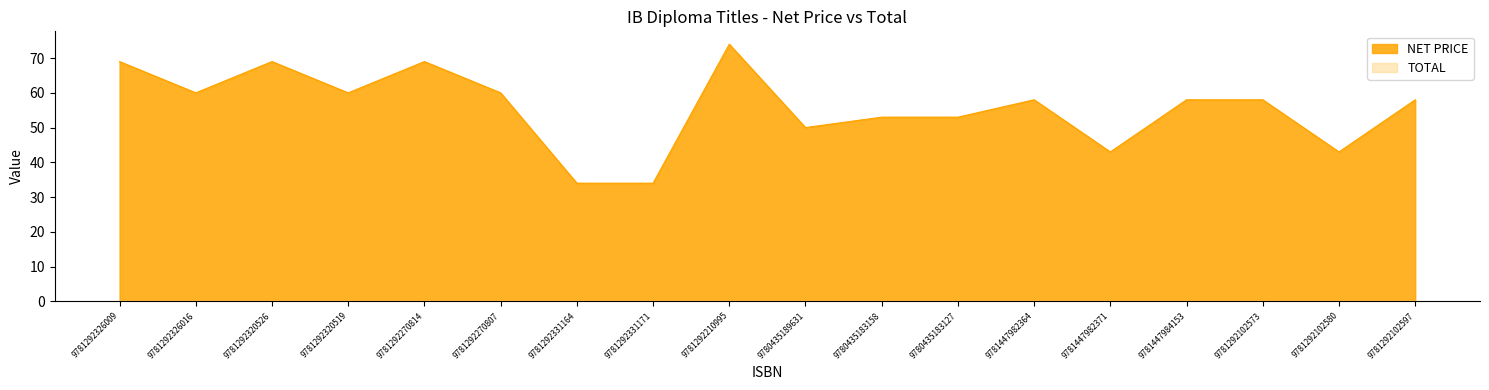

What is the label of the 17th point from the right?

9781292326016